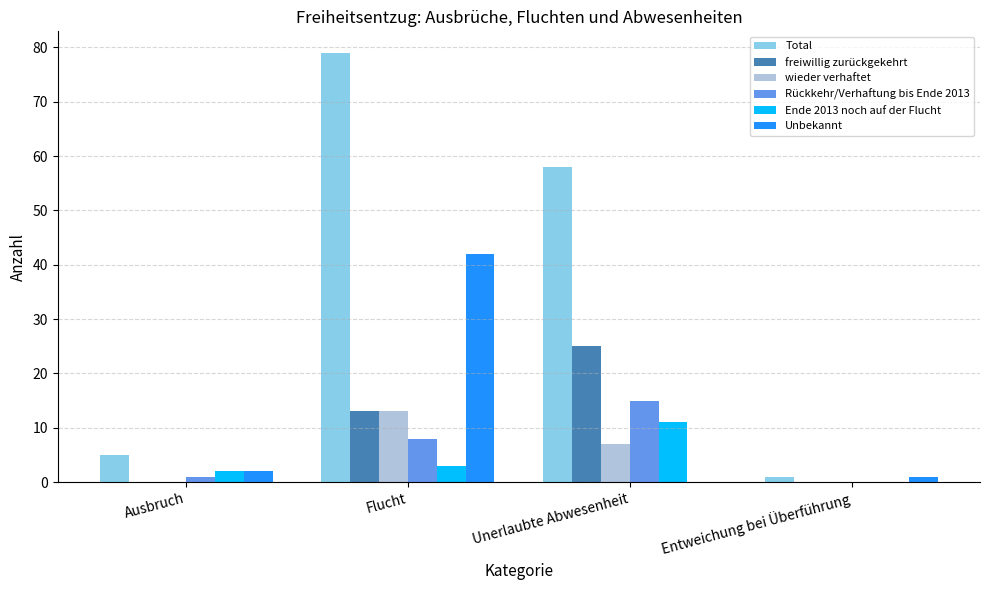

What is the total value across all series at Ausbruch?

10